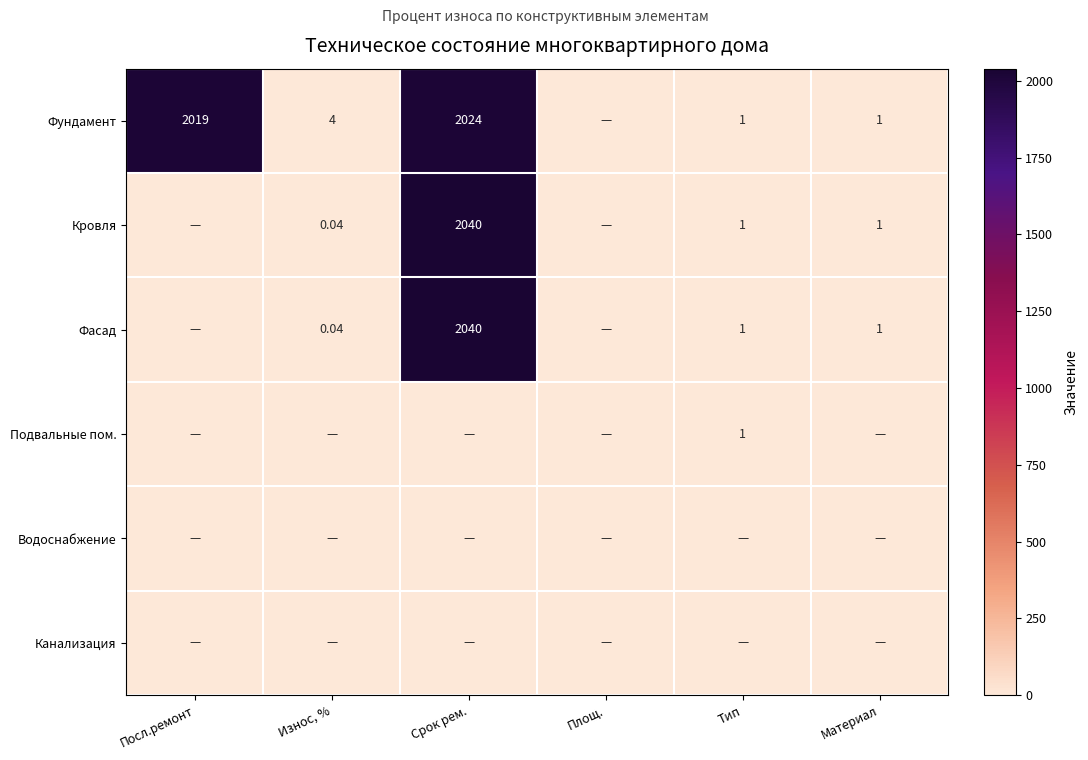

Which series has the largest total across all categories?

Фундамент